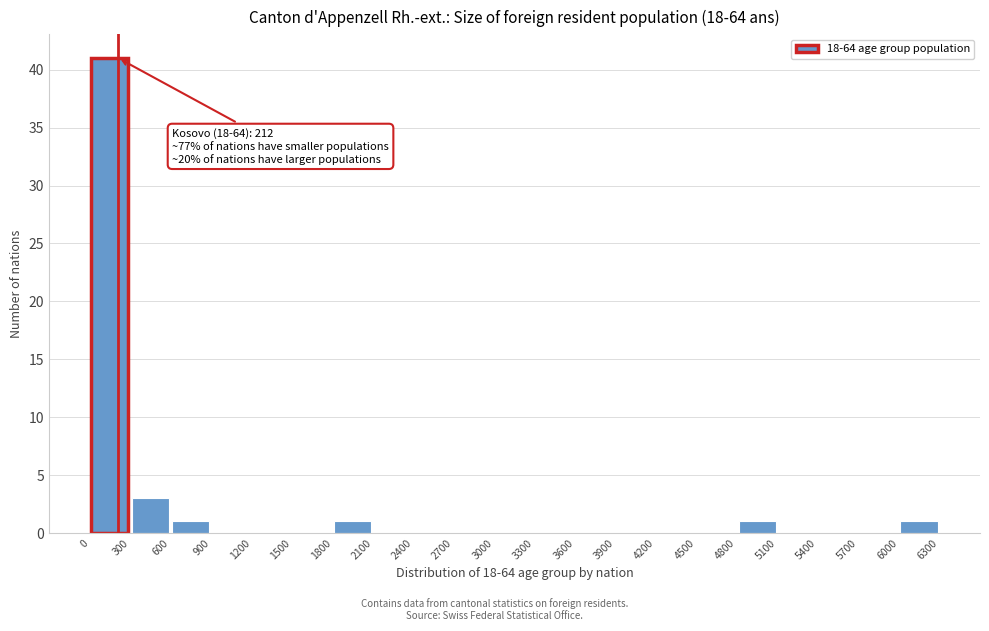

Over which range of the x-axis is the bar tallest?

0 to 300